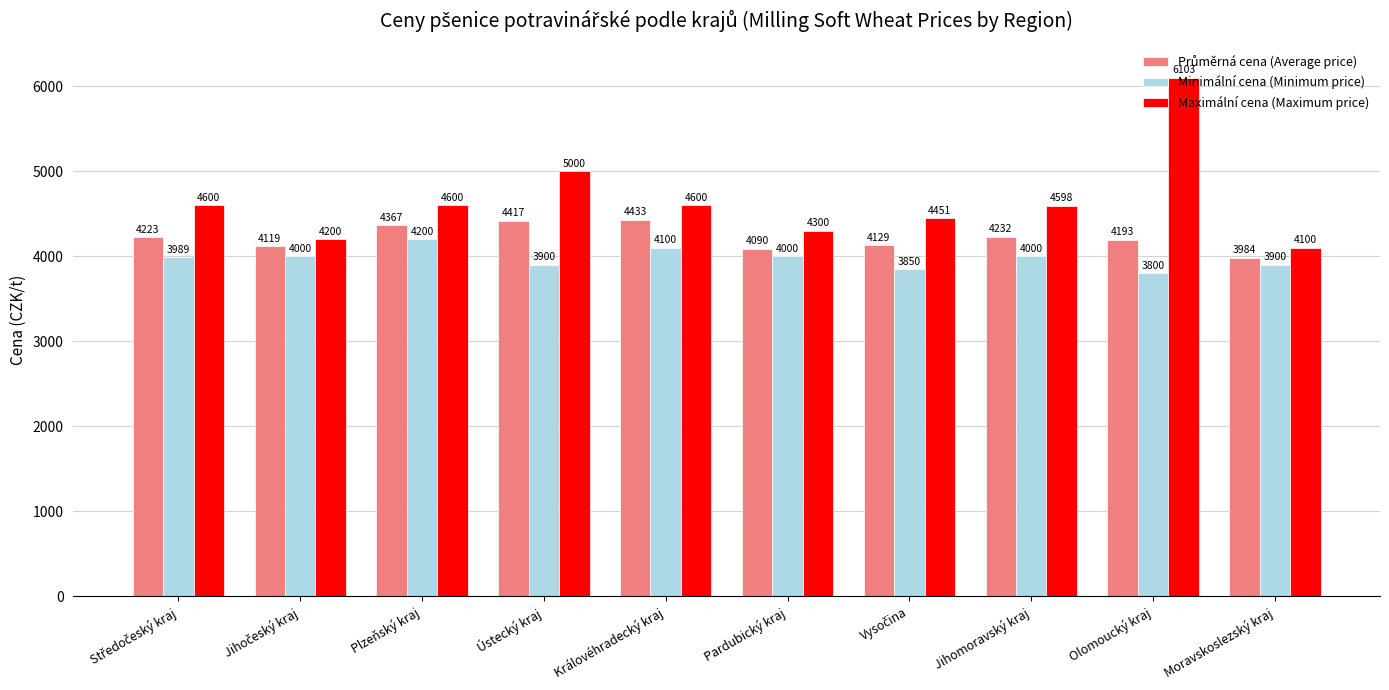

What is the difference between the maximum and minimum values in the Maximální cena (Maximum price) series?

2003